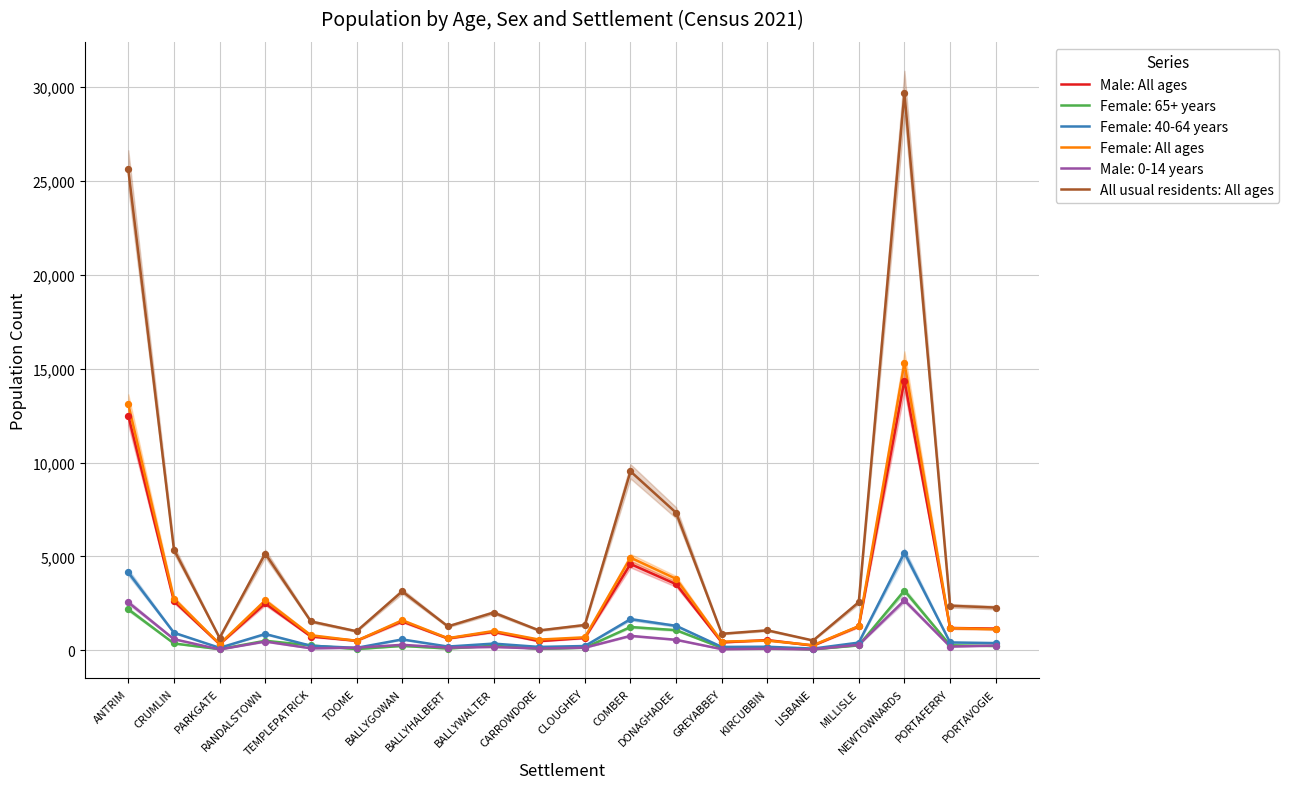

Which series contains the lowest Y value?

Male: All ages